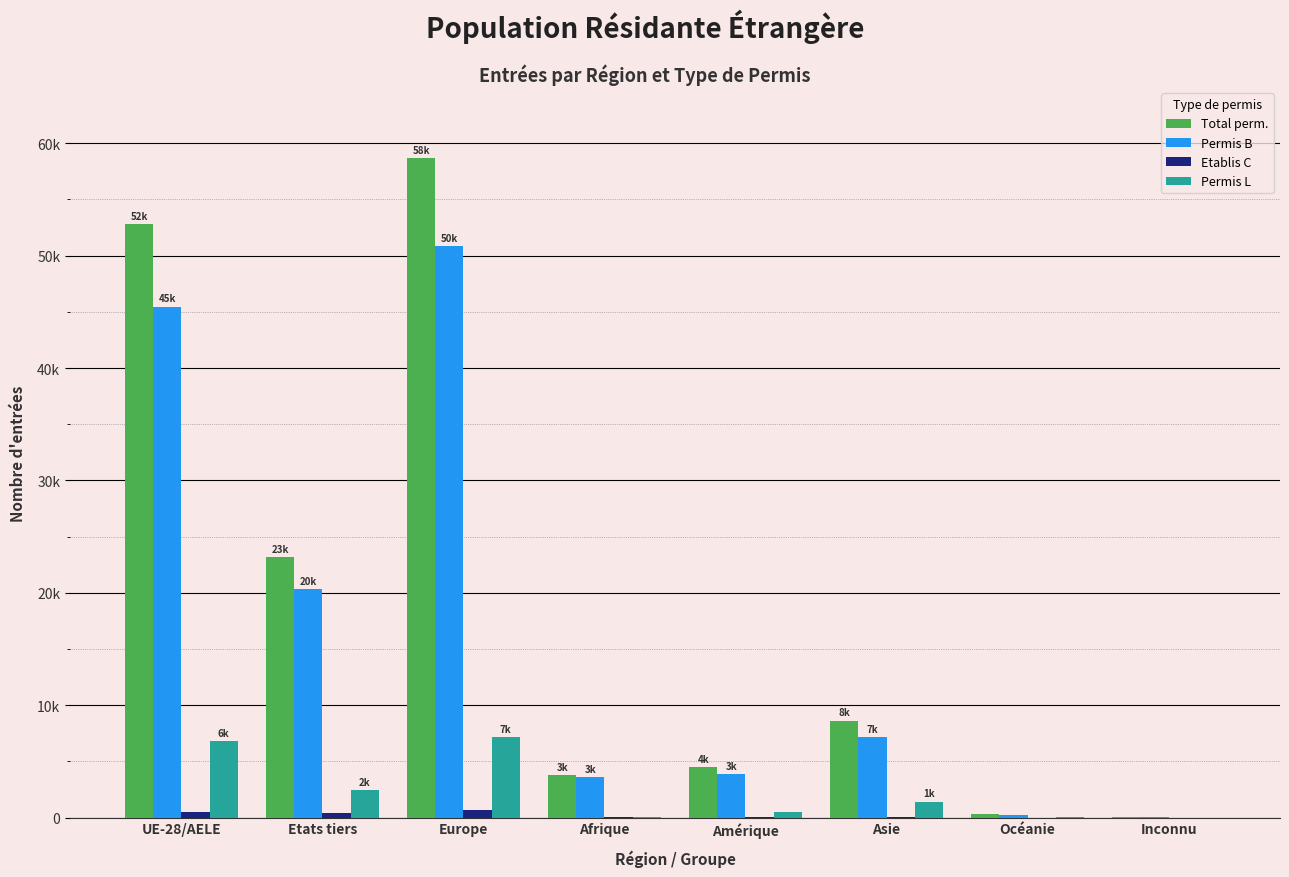

What are all the series names shown in the legend?

Total perm., Permis B, Etablis C, Permis L